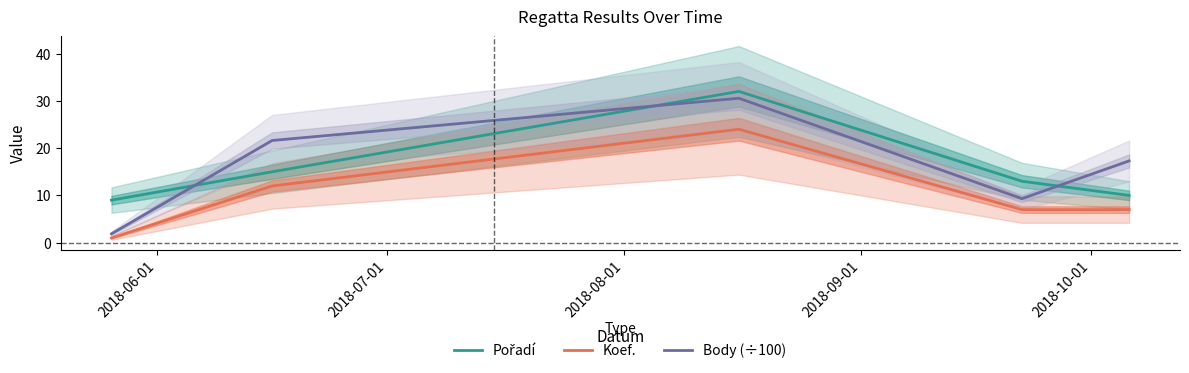

True or false: Koef. and Pořadí cross at least once.

False